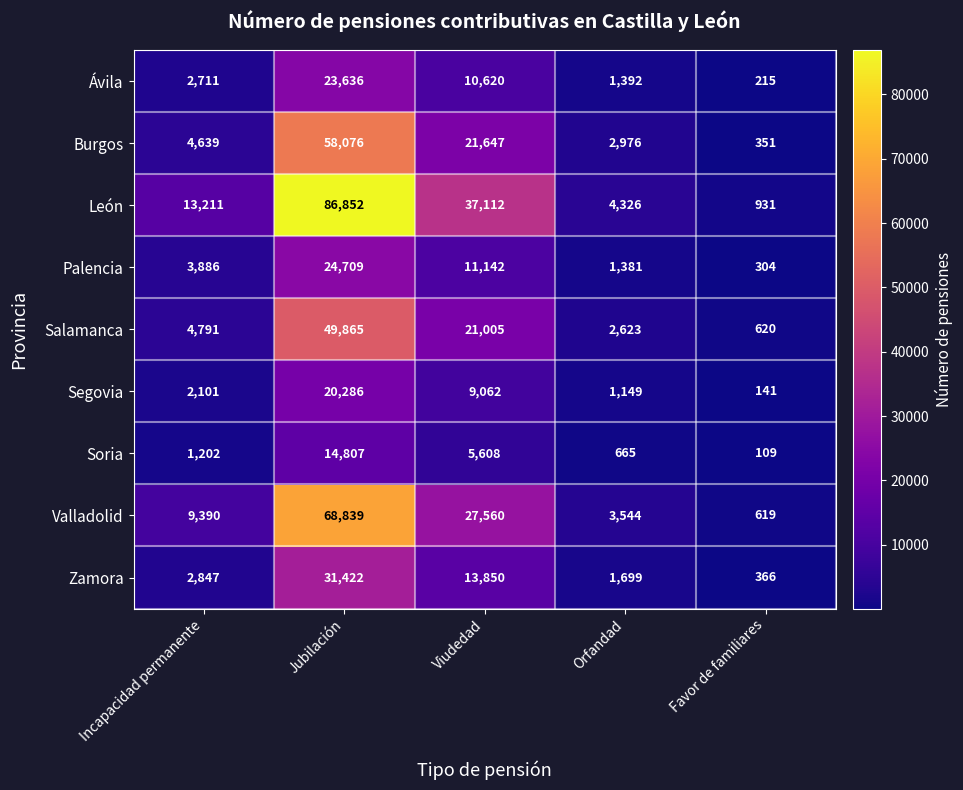

What is the sum of the Soria values at Favor de familiares and Incapacidad permanente?

1311